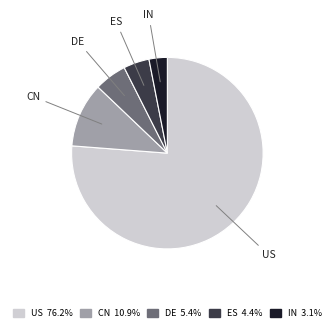

Combined, do IN and CN account for over 50%?

No